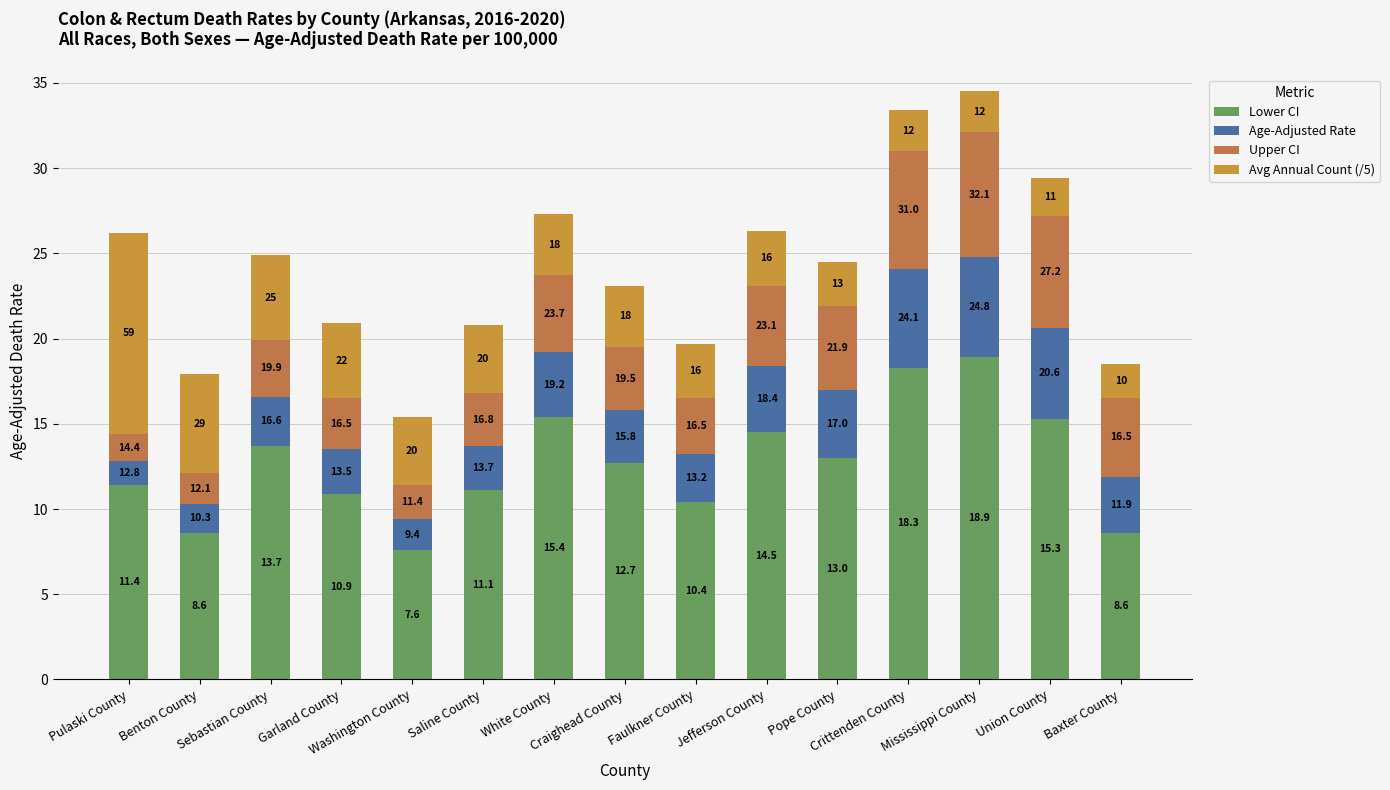

Does the chart contain stacked bars?

Yes